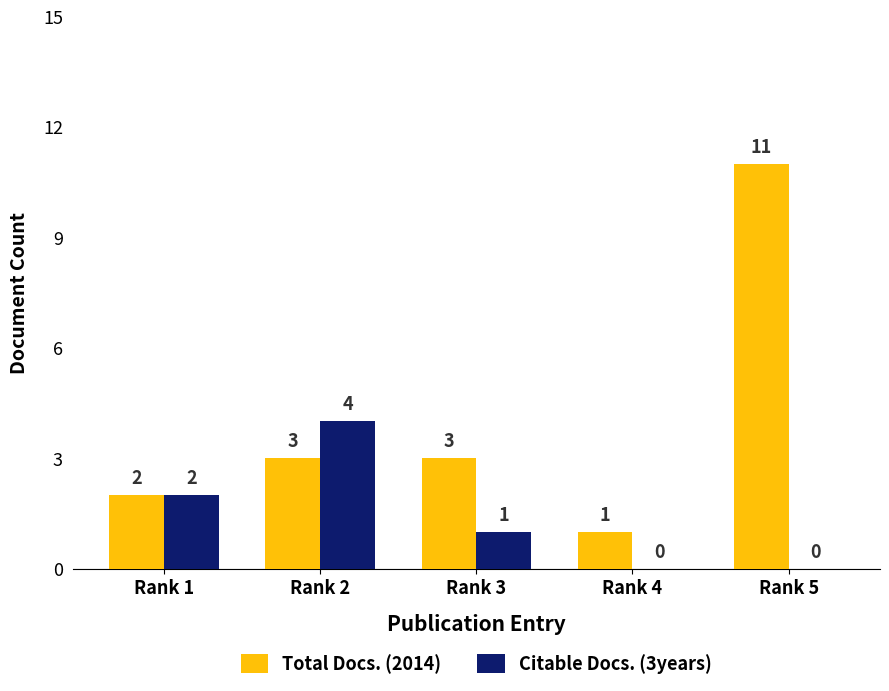

How many series are shown in this chart?

2